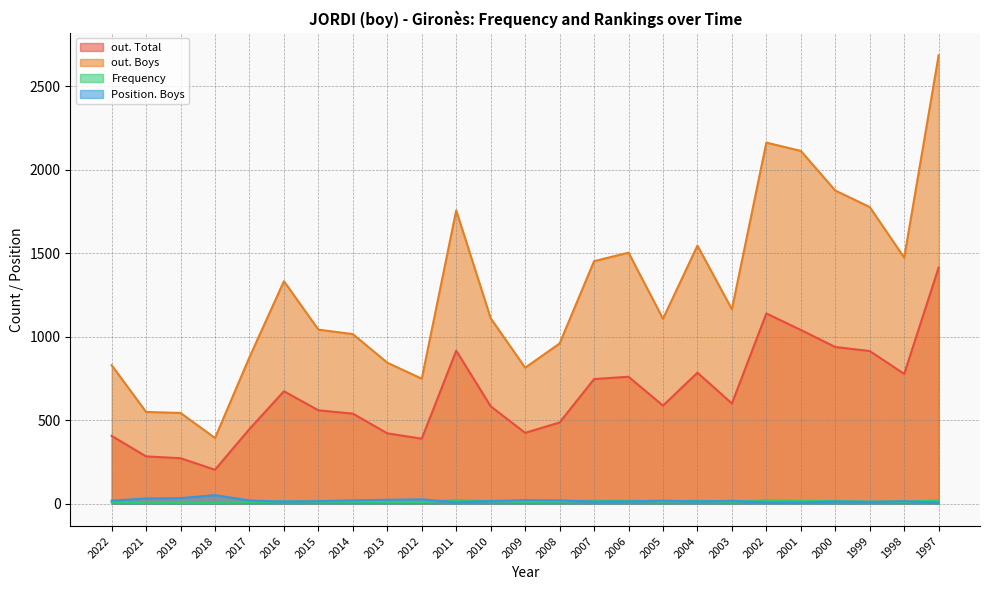

True or false: out. Boys has more than 2 interior local peaks.

True